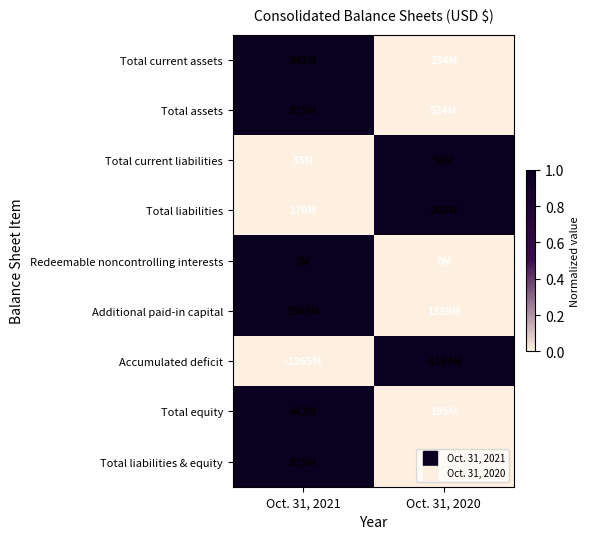

Between Oct. 31, 2021 and Oct. 31, 2020, which series saw the biggest shift?

Total current assets